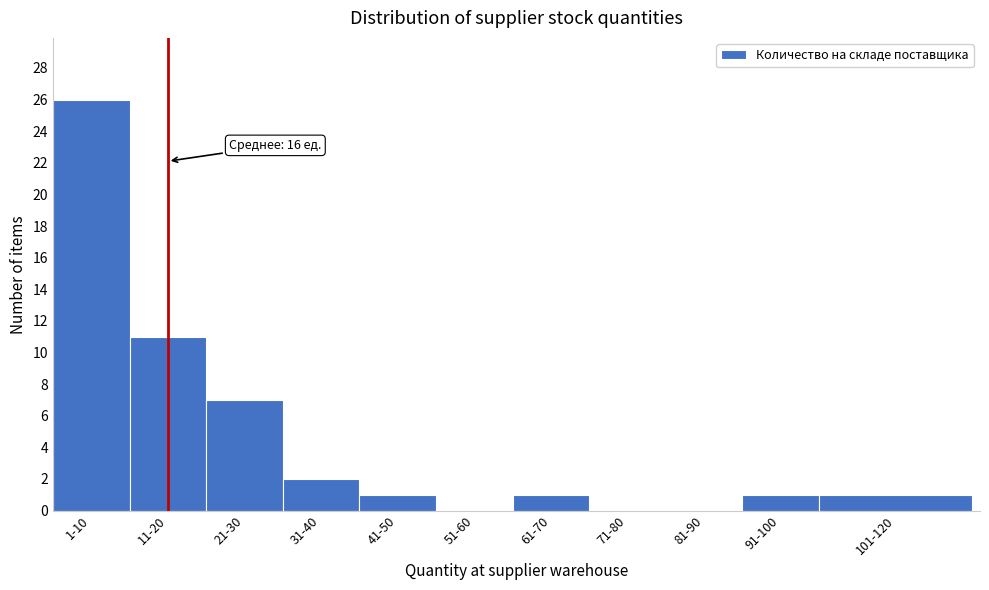

Reading left to right, what are all the values shown in this chart?

1-10=26	11-20=11	21-30=7	31-40=2	41-50=1	51-60=0	61-70=1	71-80=0	81-90=0	91-100=1	101-120=1